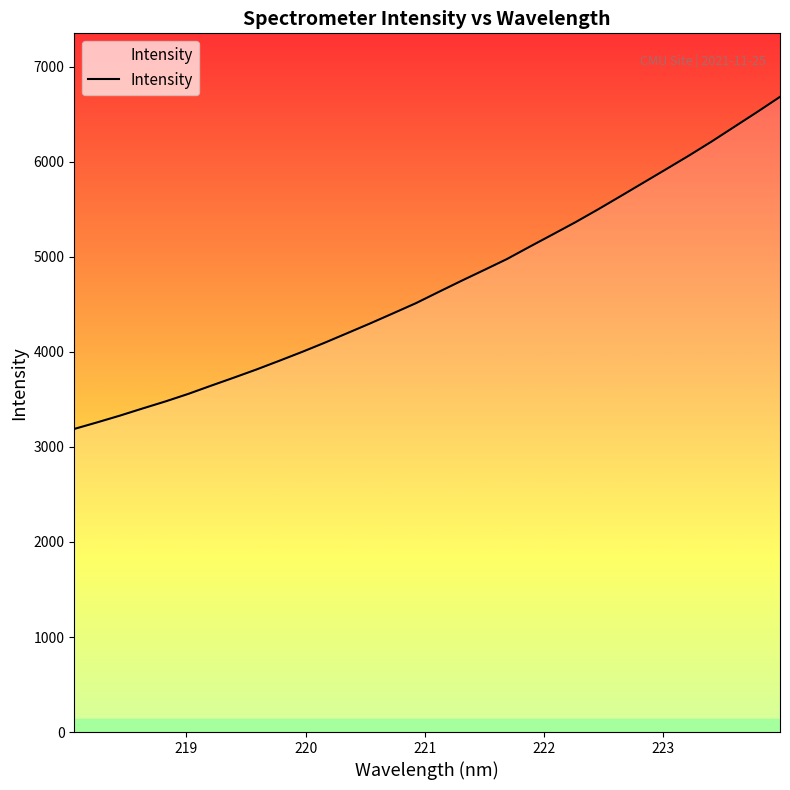

Does the chart display data point markers on the line(s)?

No